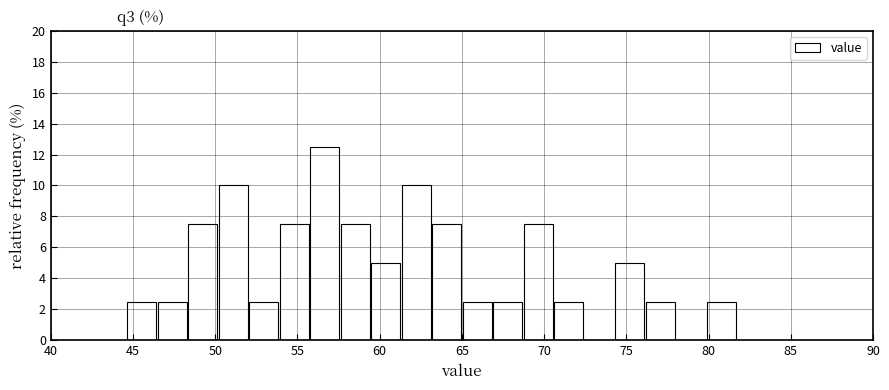

Around what value on the x-axis is the tallest bar? Give the approximate position of its centre, as read against the axis.

56.5